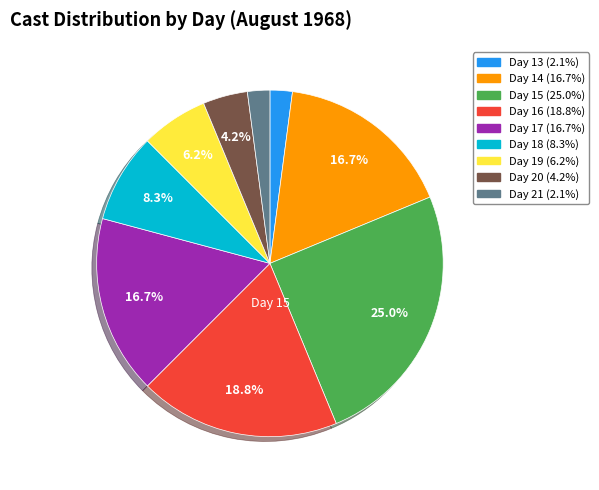

Does Day 18 account for over 50% of the chart?

No